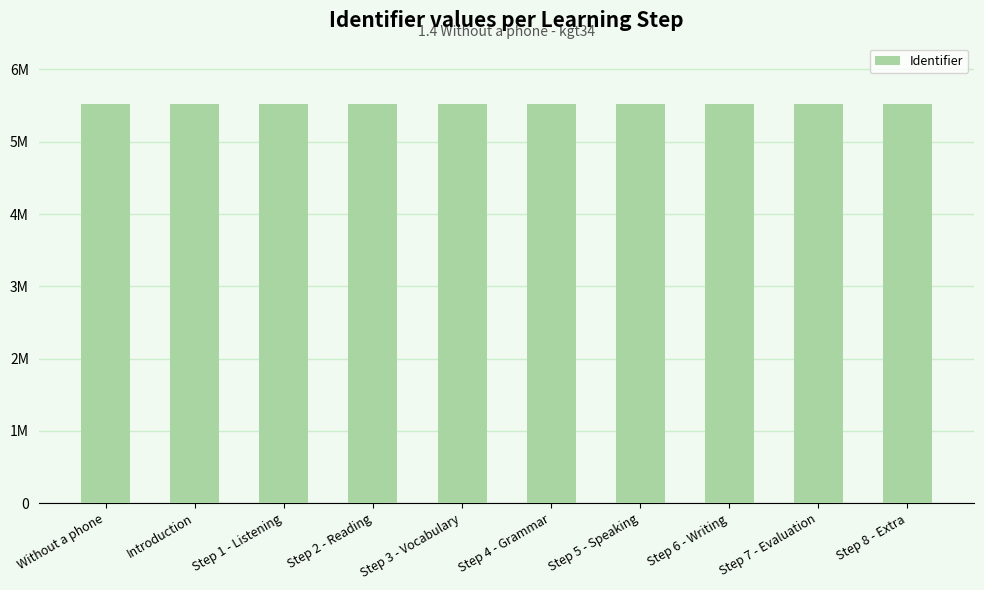

What is the label of the 9th bar from the right?

Introduction